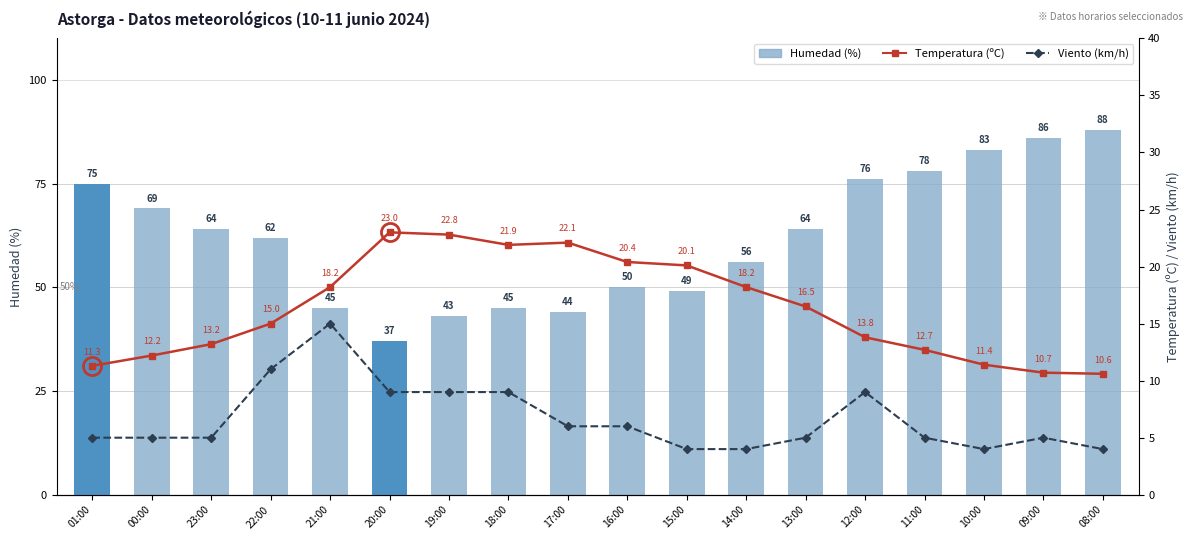

What is the label of the 6th bar from the right?

13:00